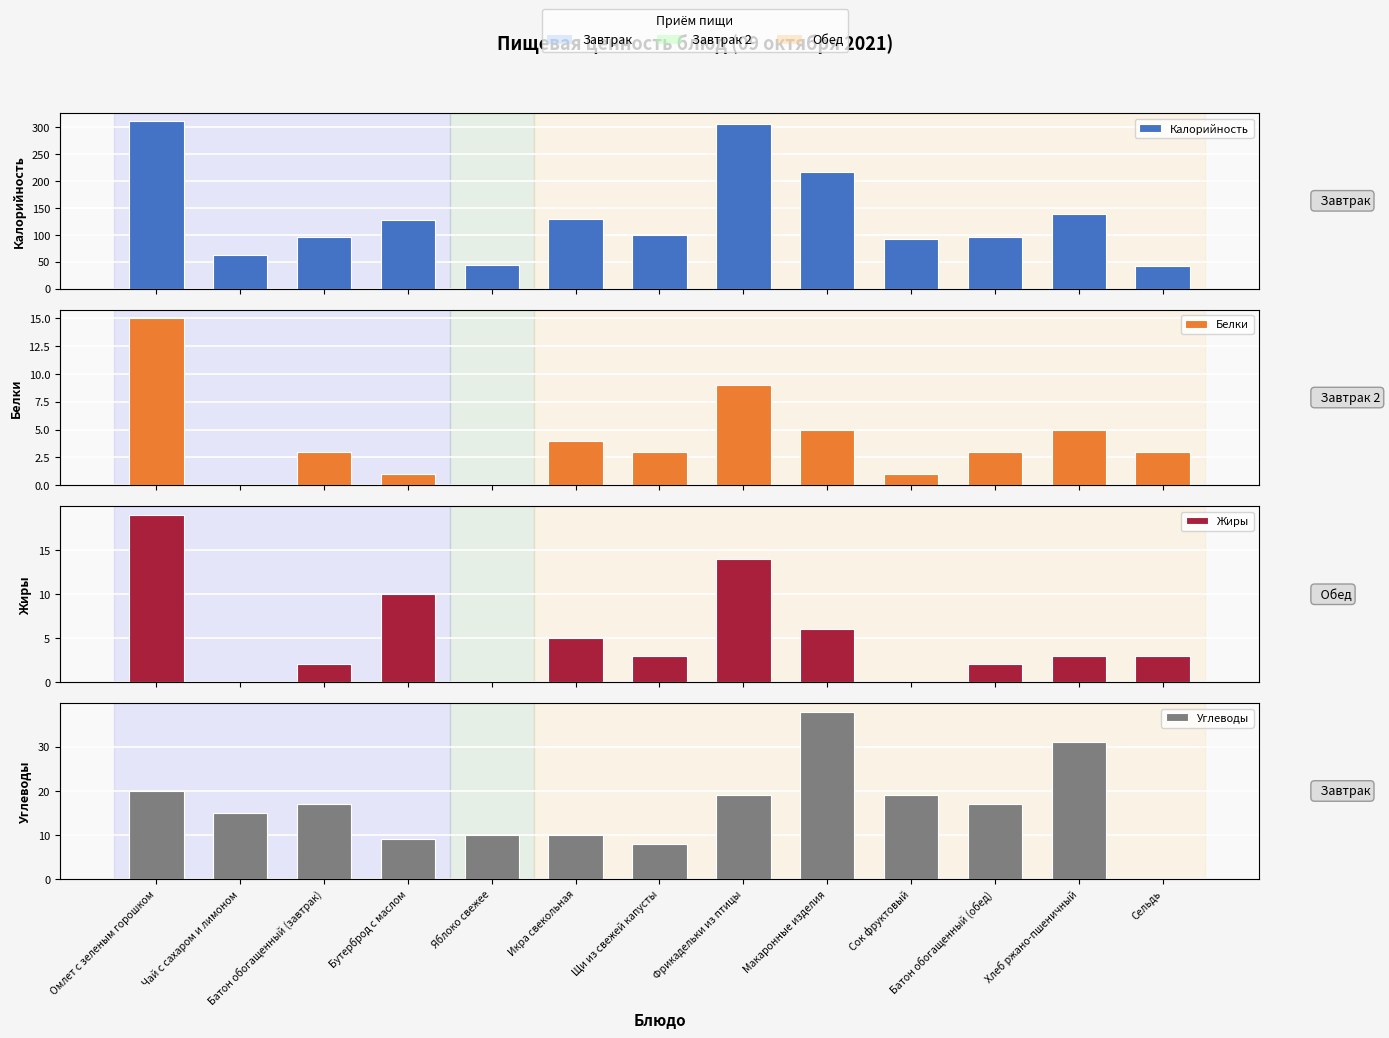

What is the spread (max minus min) of values at Макаронные изделия?

212